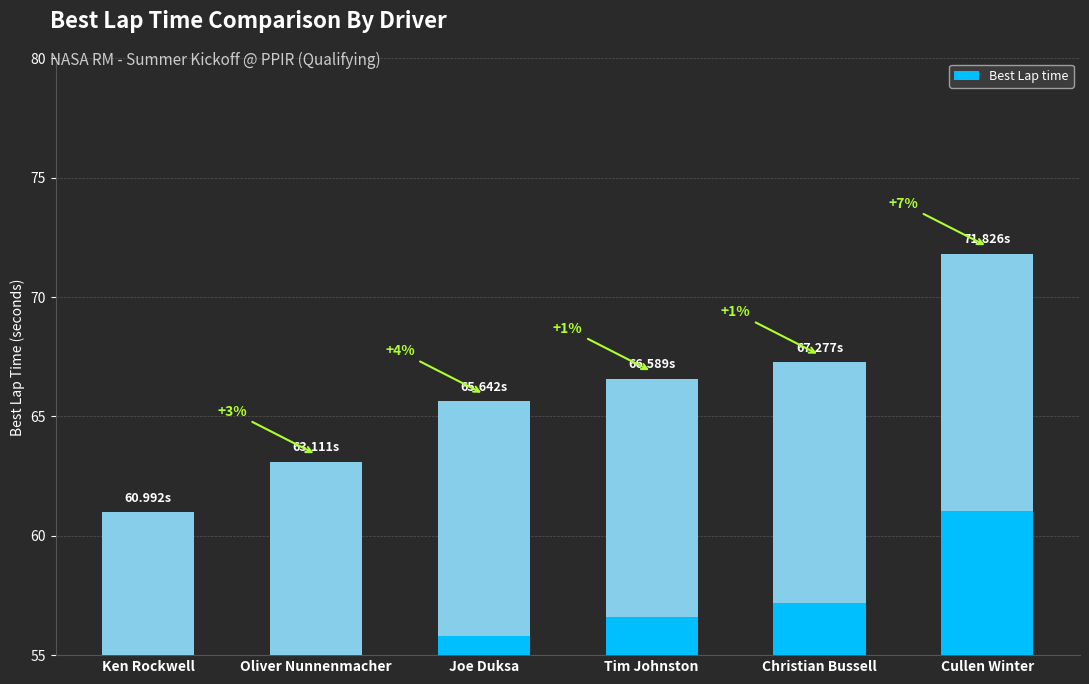

Rank the categories by value from highest to lowest.

Cullen Winter, Christian Bussell, Tim Johnston, Joe Duksa, Oliver Nunnenmacher, Ken Rockwell